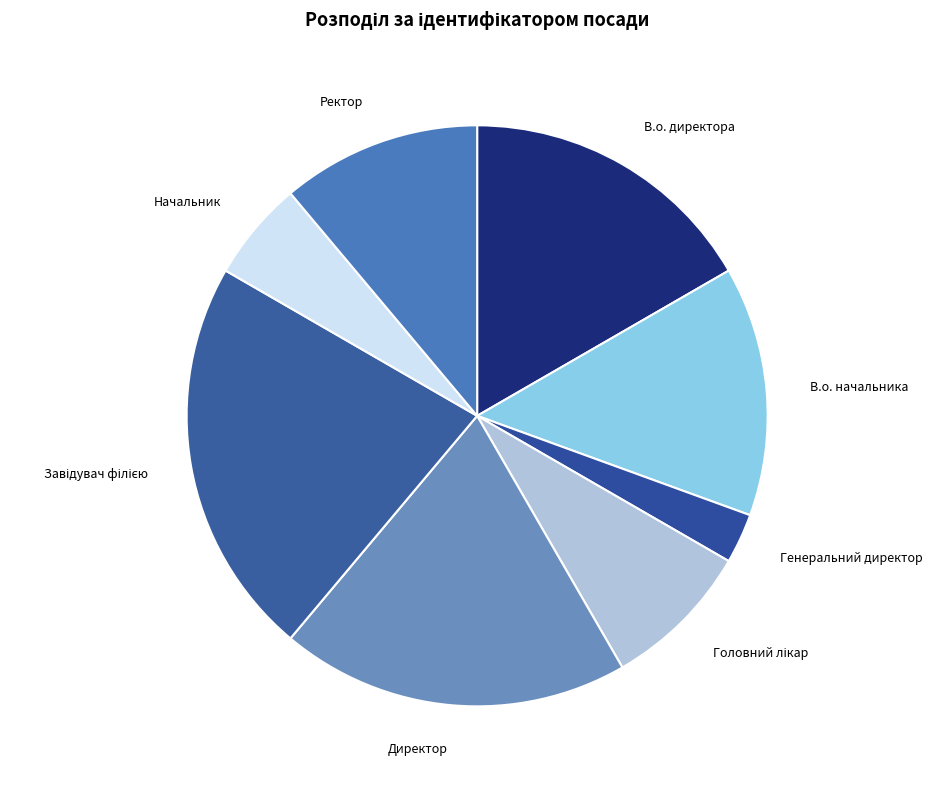

How many slices are in this pie chart?

8